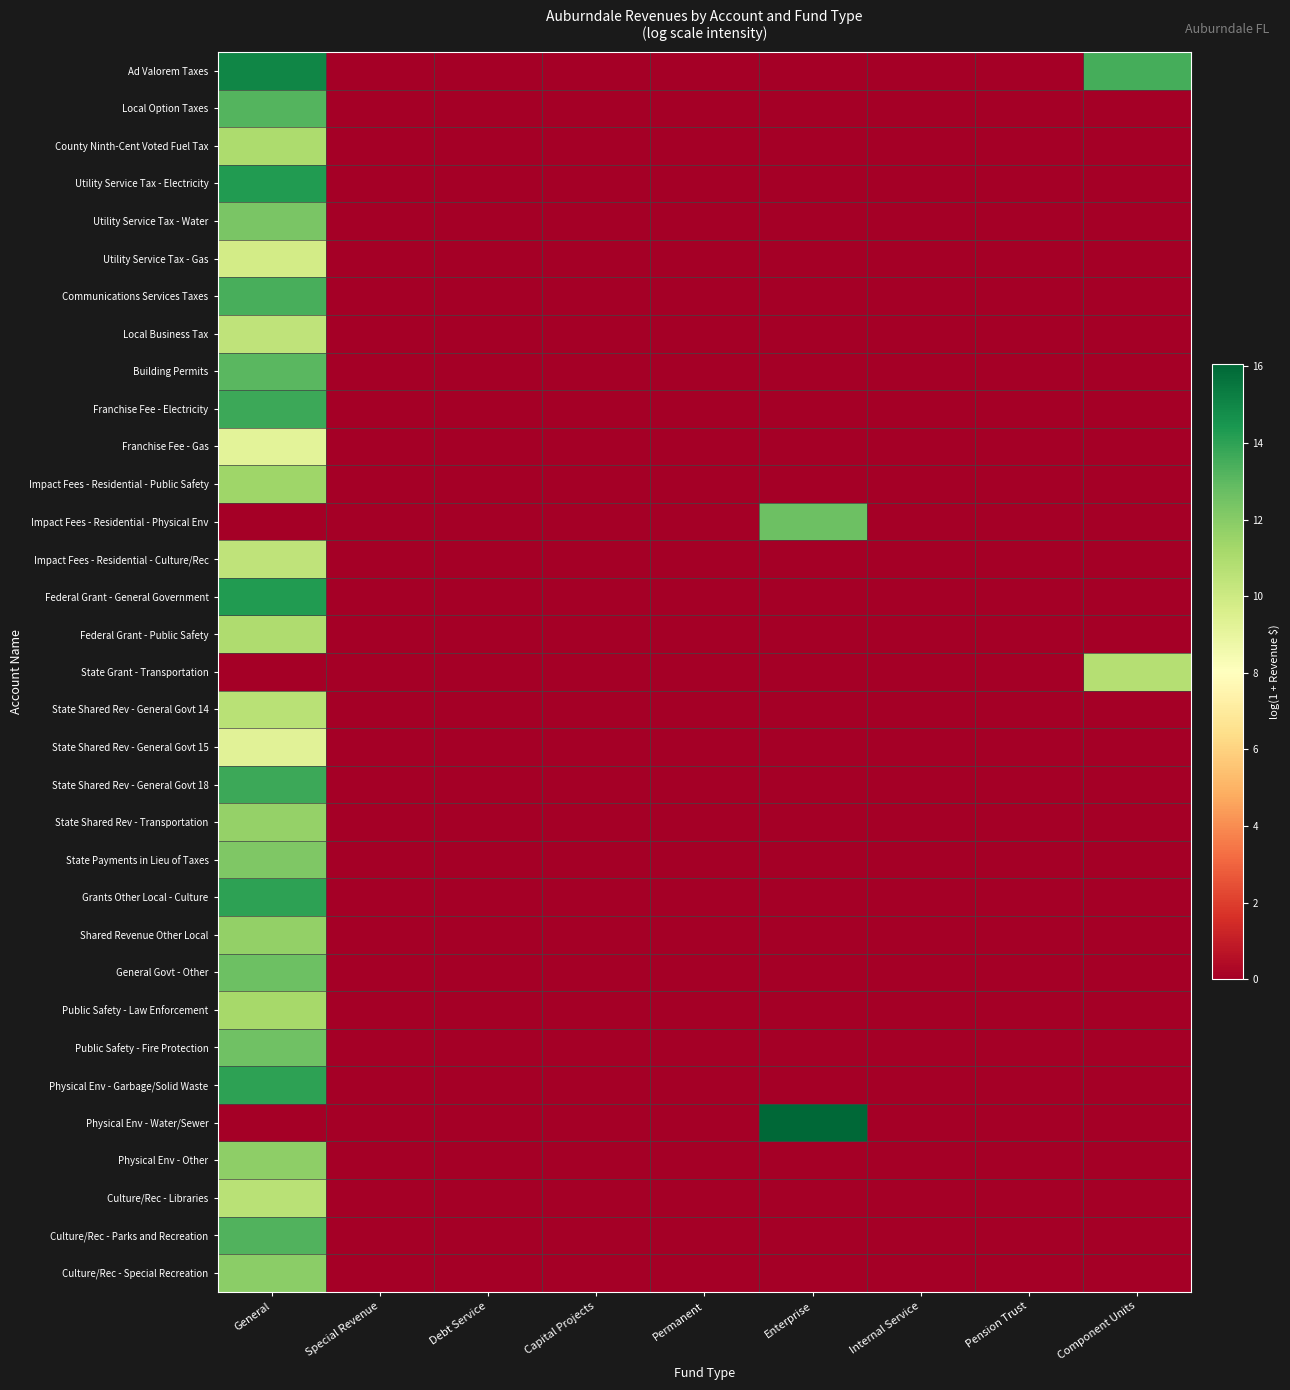

At how many categories does at least one series exceed 5?

3